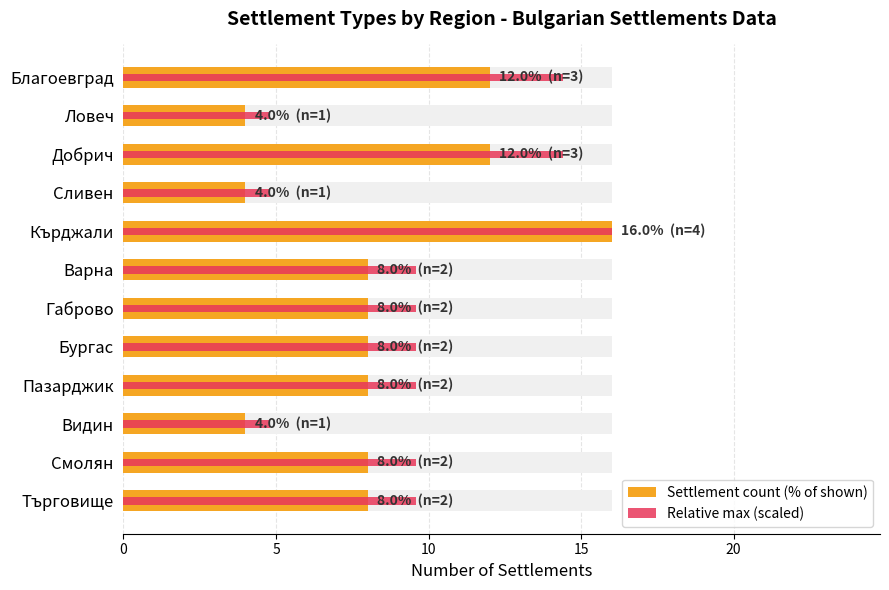

What is the total value across all series at Търговище?

17.6